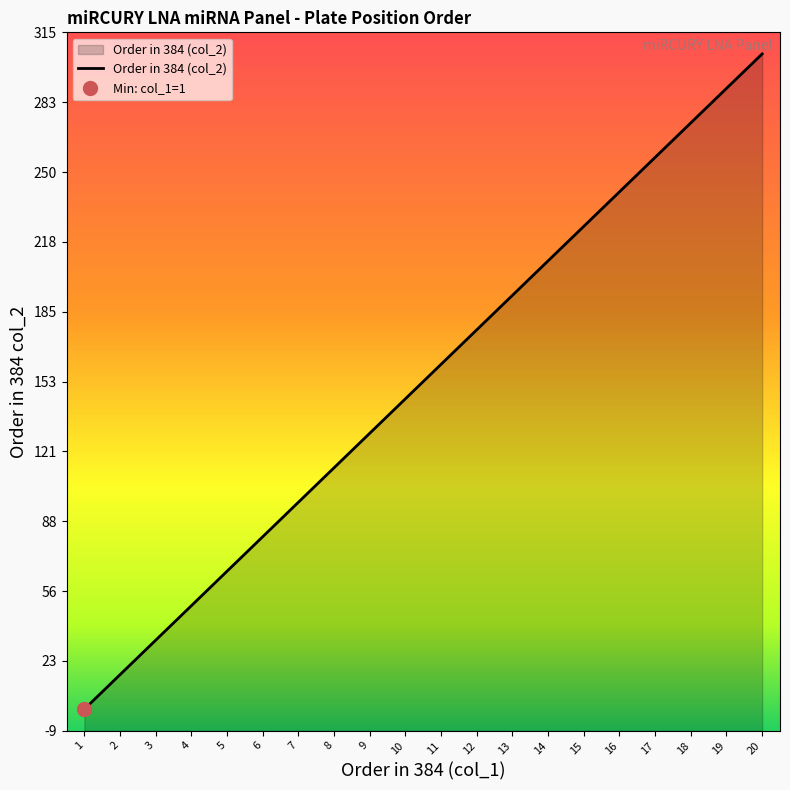

True or false: there are more than 1 points higher than both neighbors.

False